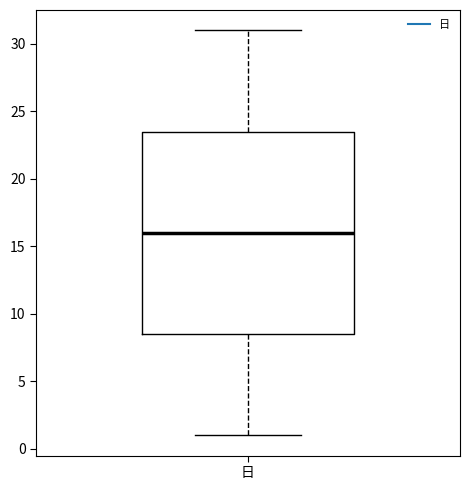

Transcribe this box plot: give where the median line is, the range the box spans, and where the two whiskers end, as read against the y-axis. The values are not printed on the chart, so give them approximately, as read against the axis.

median 16.0, box 8.5 to 23.5, whiskers 1.0 to 31.0